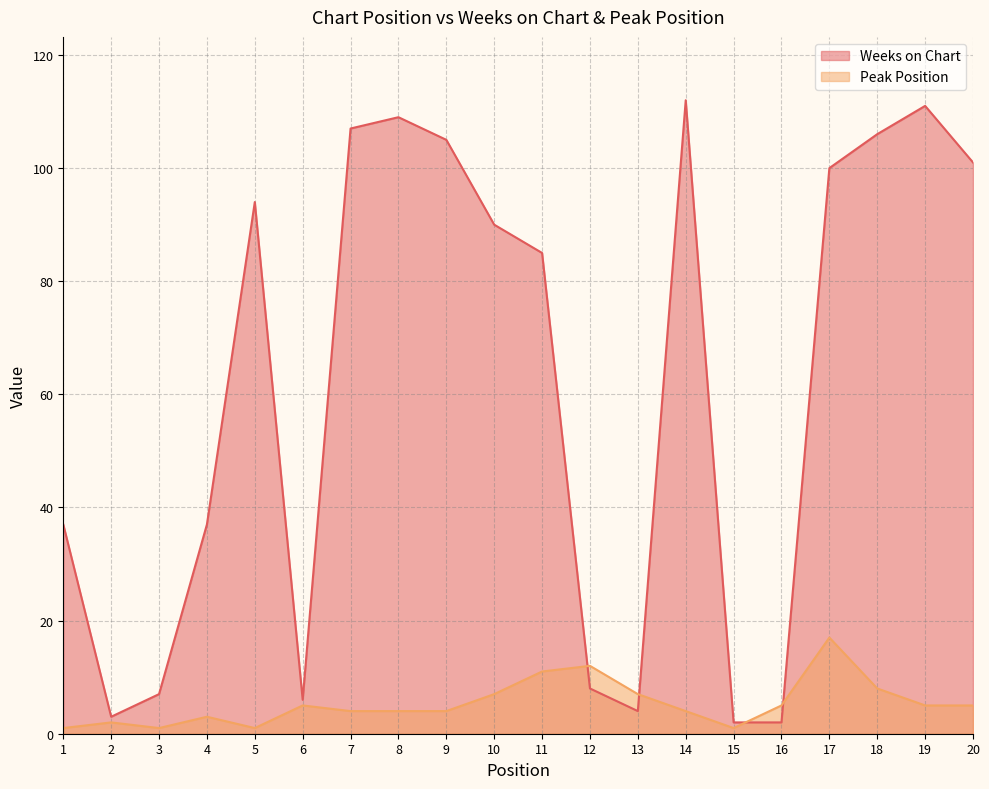

What is the sum of the Peak Position values at 3 and 20?

6